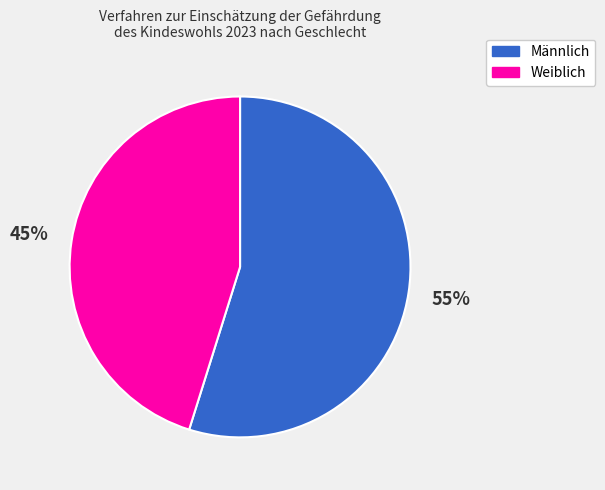

How many segments does this pie chart have?

2